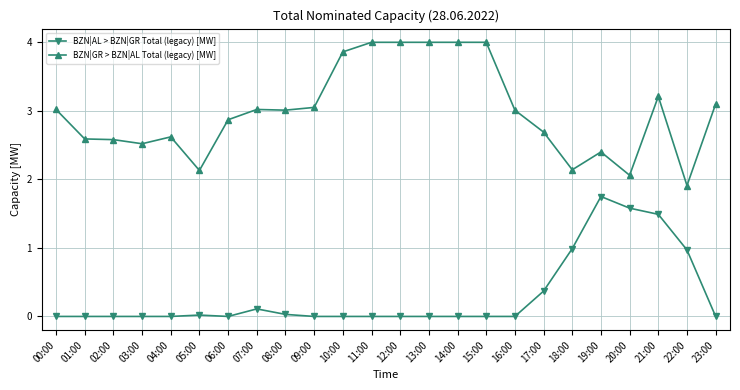

How many distinct data groups are displayed?

2